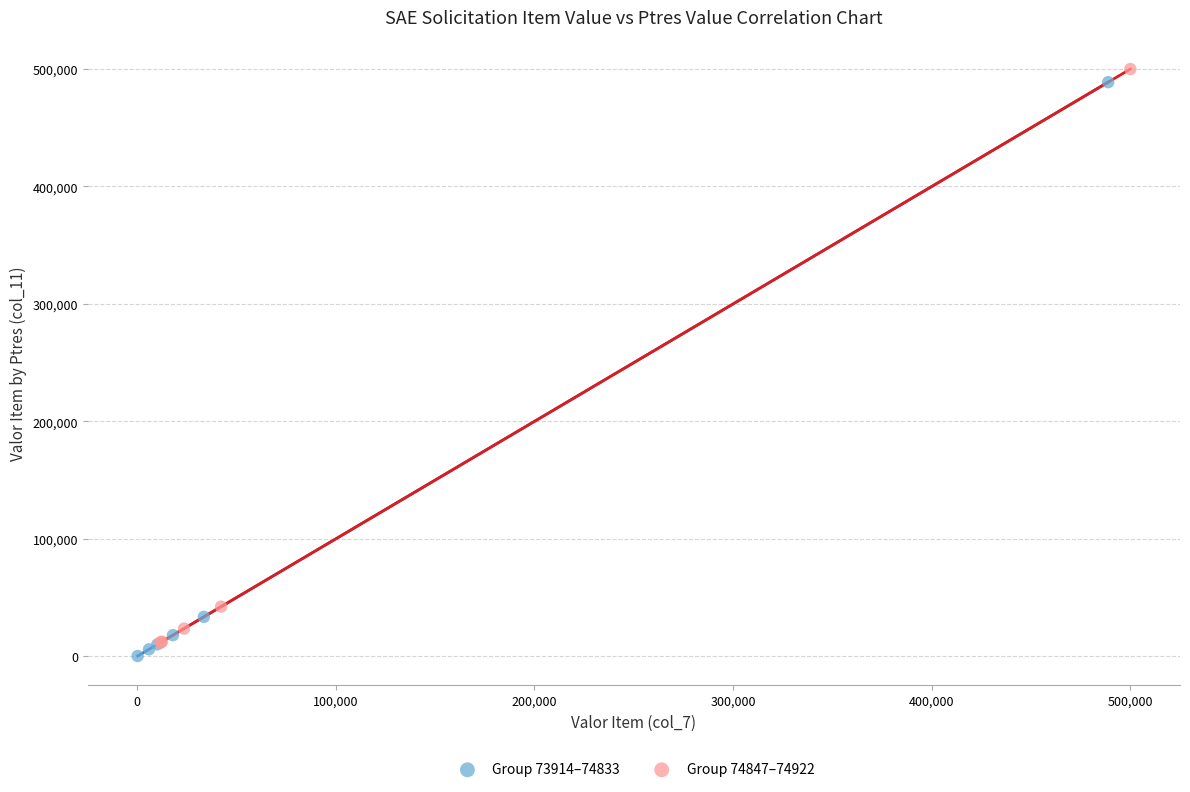

What are all the series names shown in the legend?

Group 73914–74833, Group 74847–74922